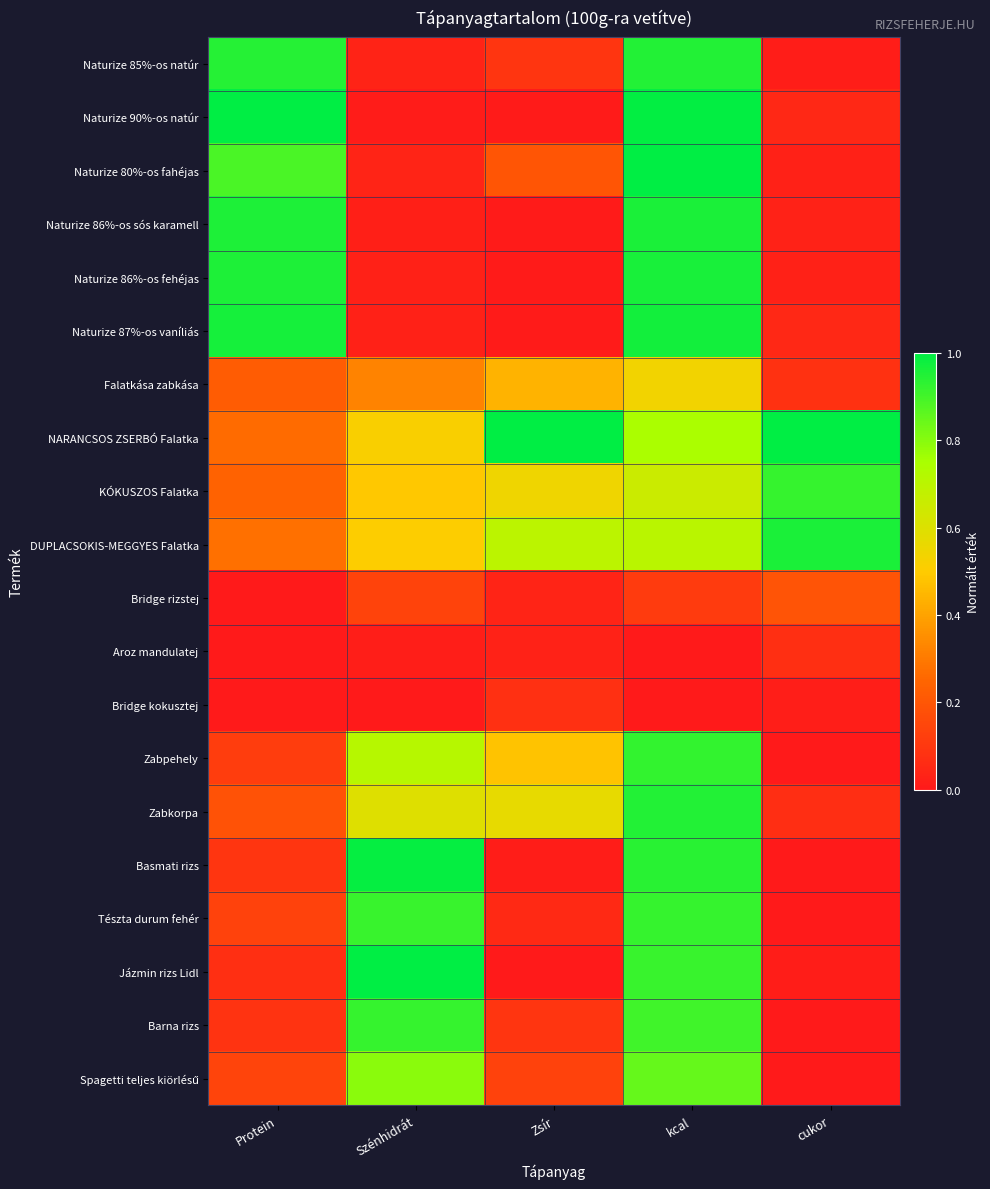

Between Protein and Zsír, which is larger?

Protein